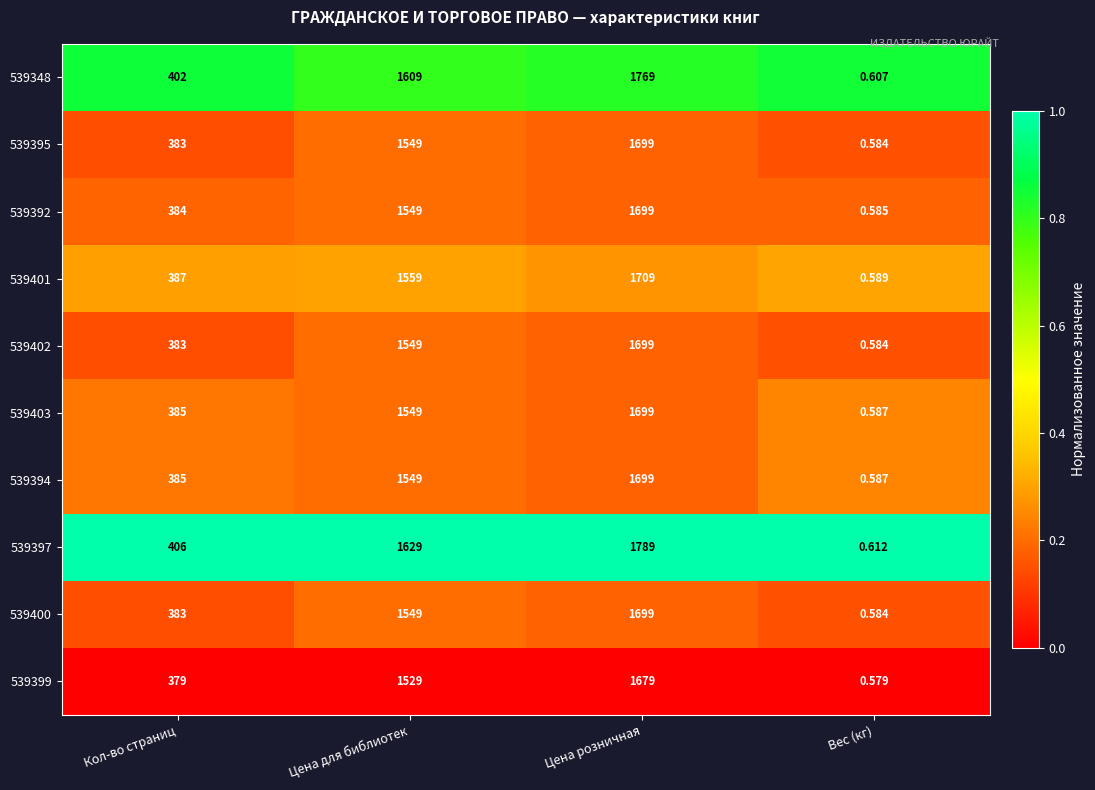

At which label does 539394 reach its peak?

Цена розничная